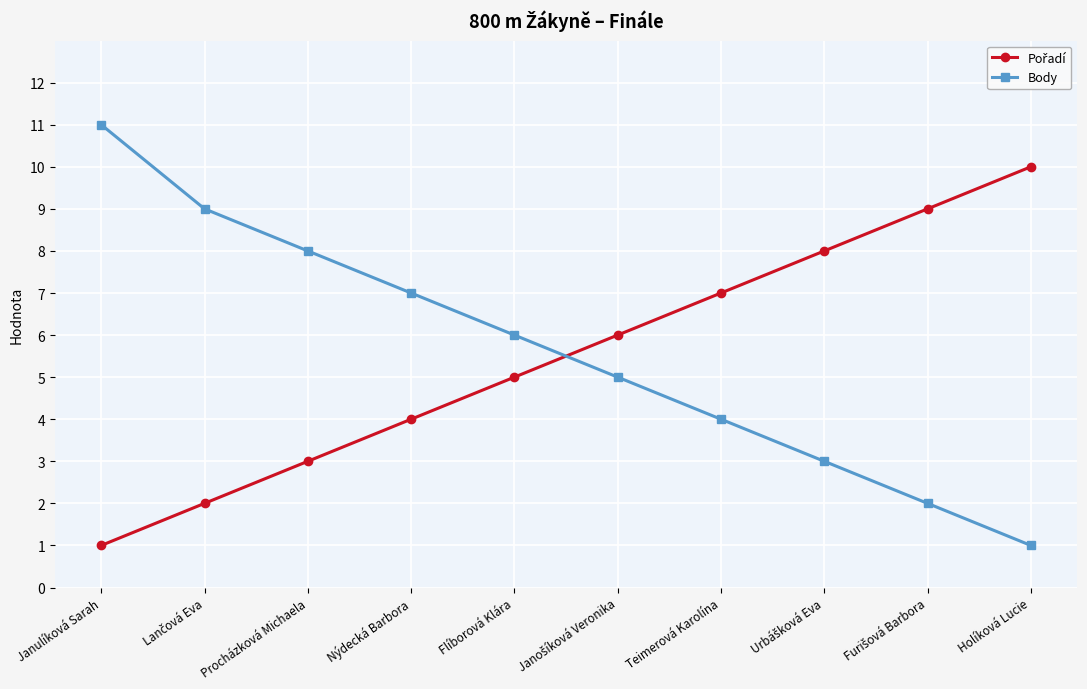

Does the chart have visible grid lines?

Yes